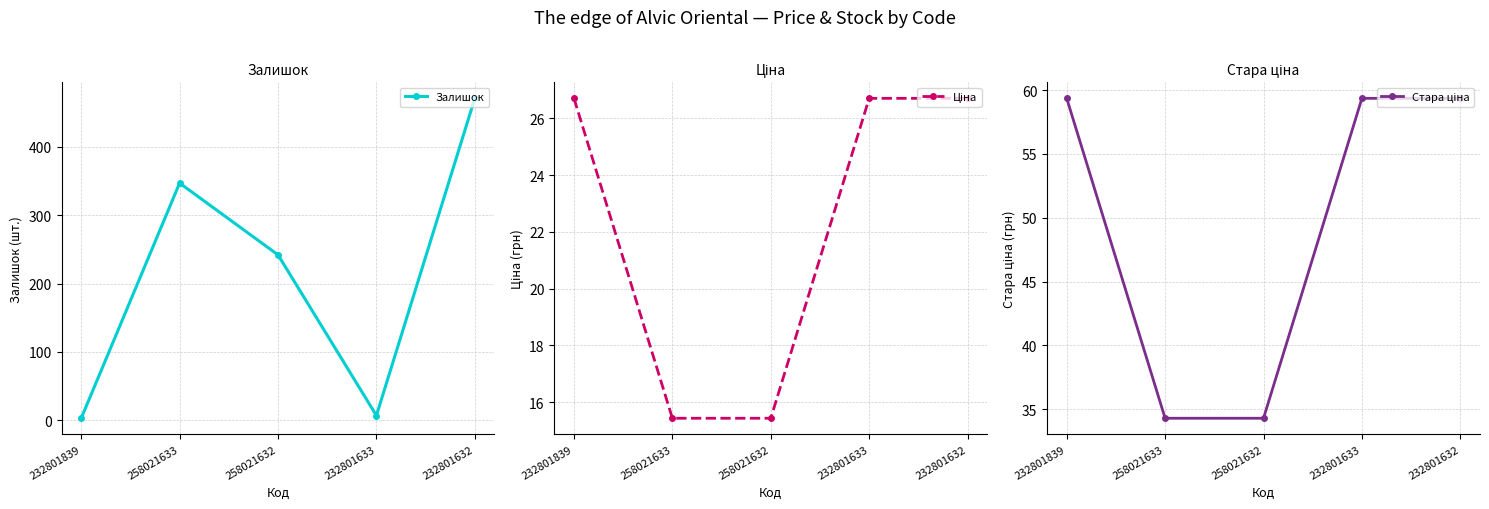

What is the difference between the maximum and minimum values in the Залишок series?

468